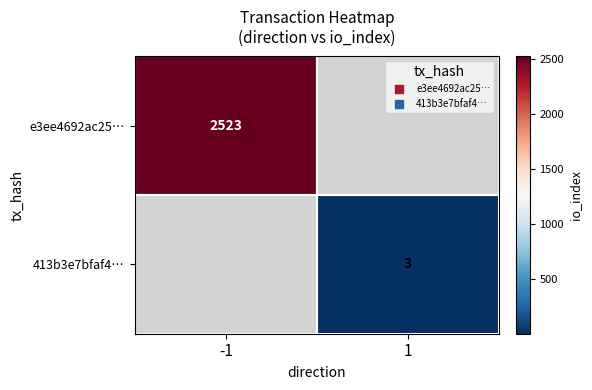

Which category has the highest value across all series?

-1